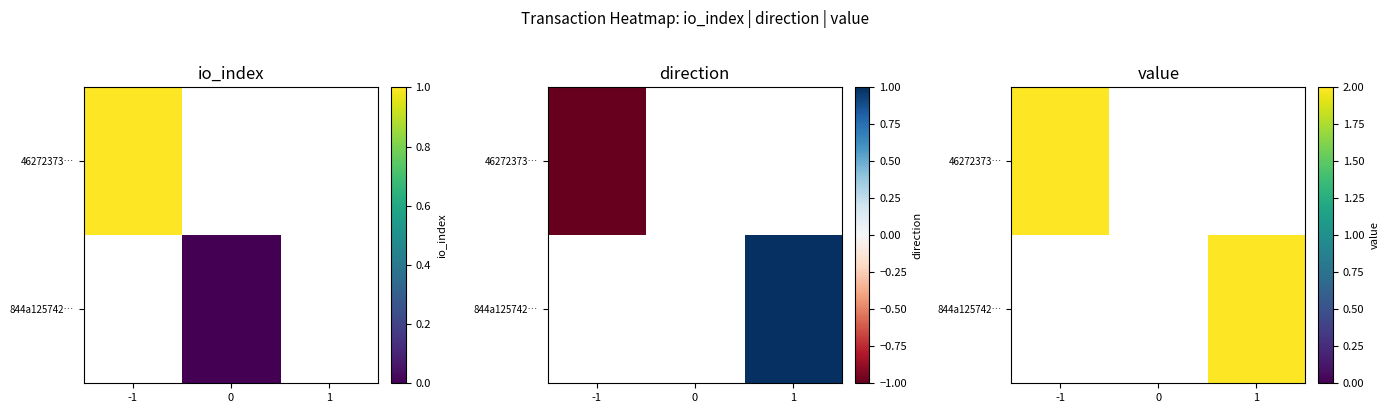

Which series has the largest total across all categories?

844a125742cfd9f458bfa631921502f61b87412